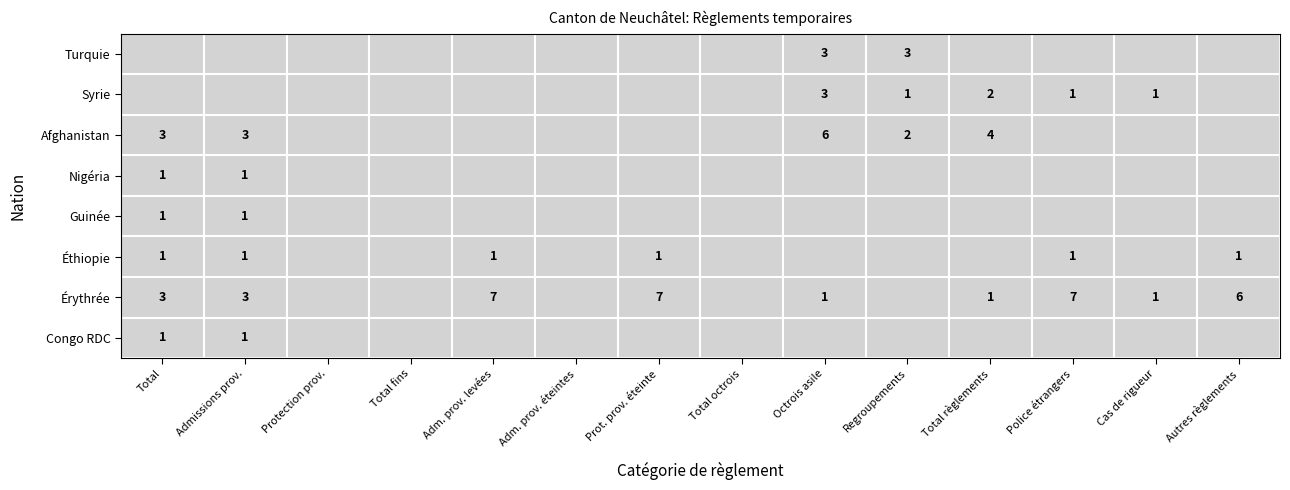

How many values in the Syrie series exceed 0?

5